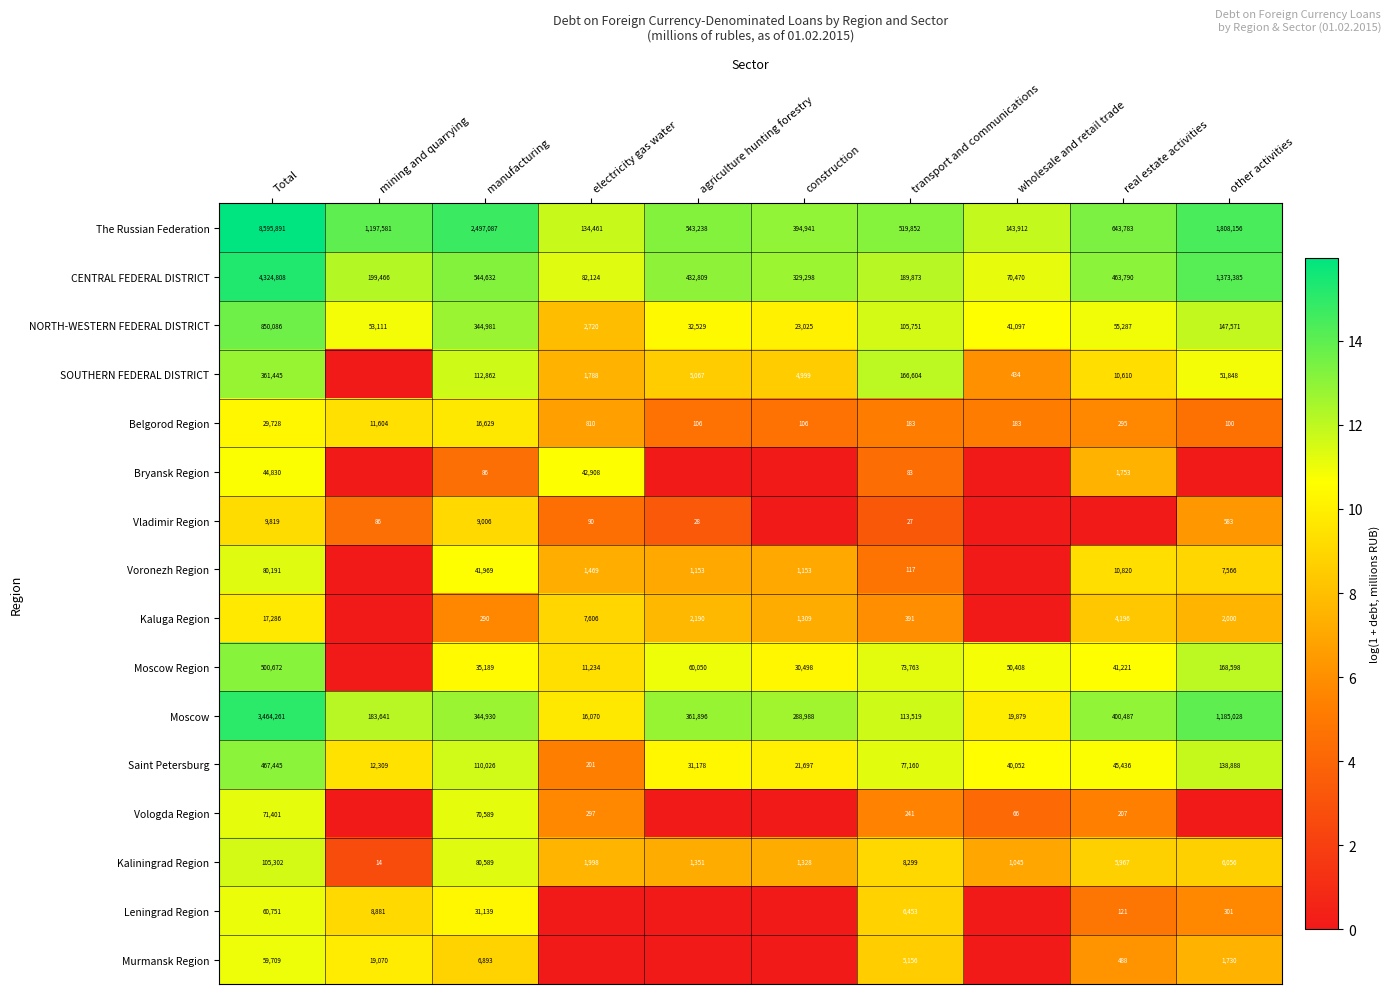

What is the sum of all Kaliningrad Region values?

211949